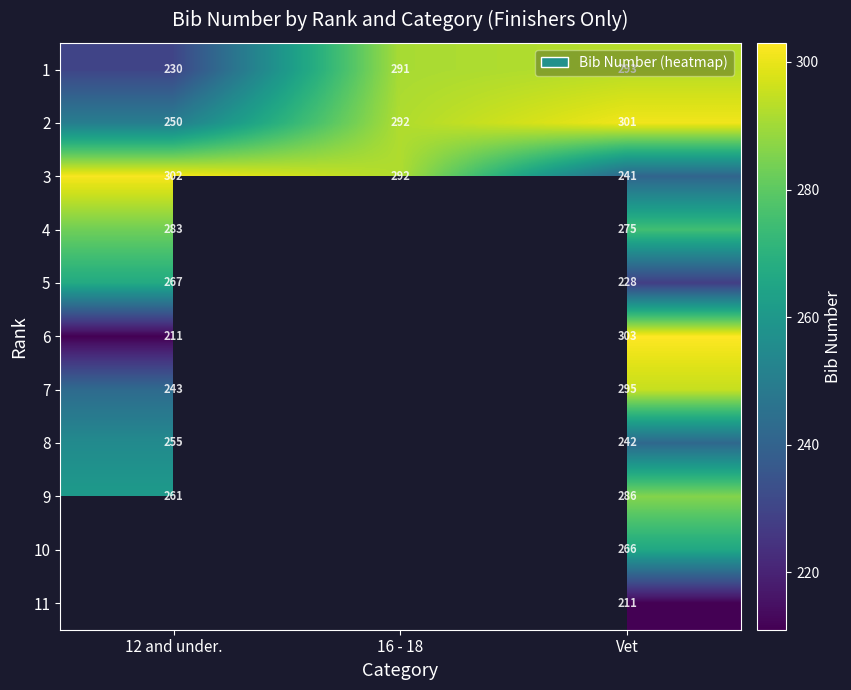

True or false: 2 has a value of 129 at 12 and under..

False